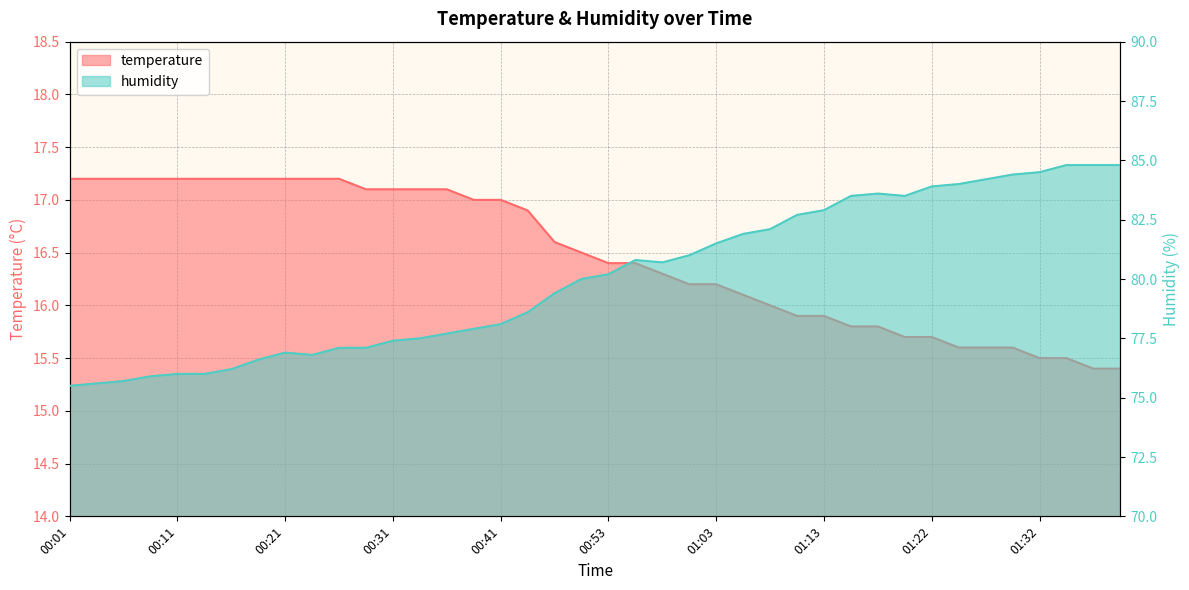

What is the label of the 11th point from the left?

00:26